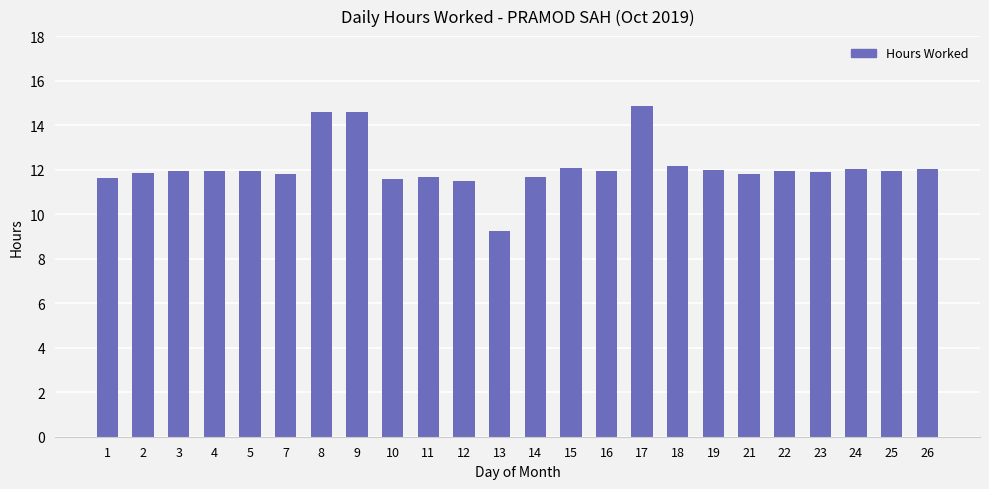

Is it true that the value at 2 is 3.4?

False